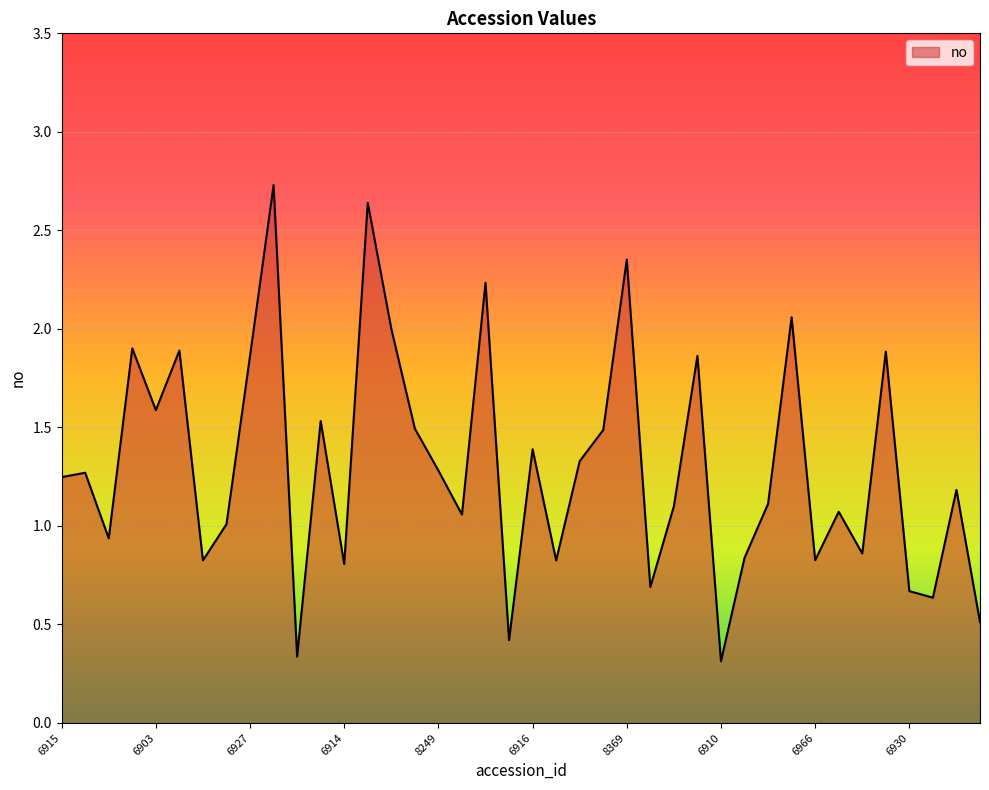

What is the maximum value shown in the chart?

2.7